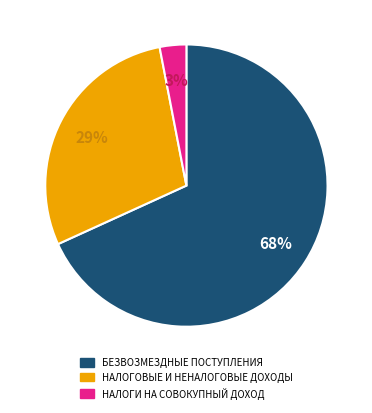

To the nearest percent, what is the difference between the largest and smallest slice percentages?

65%